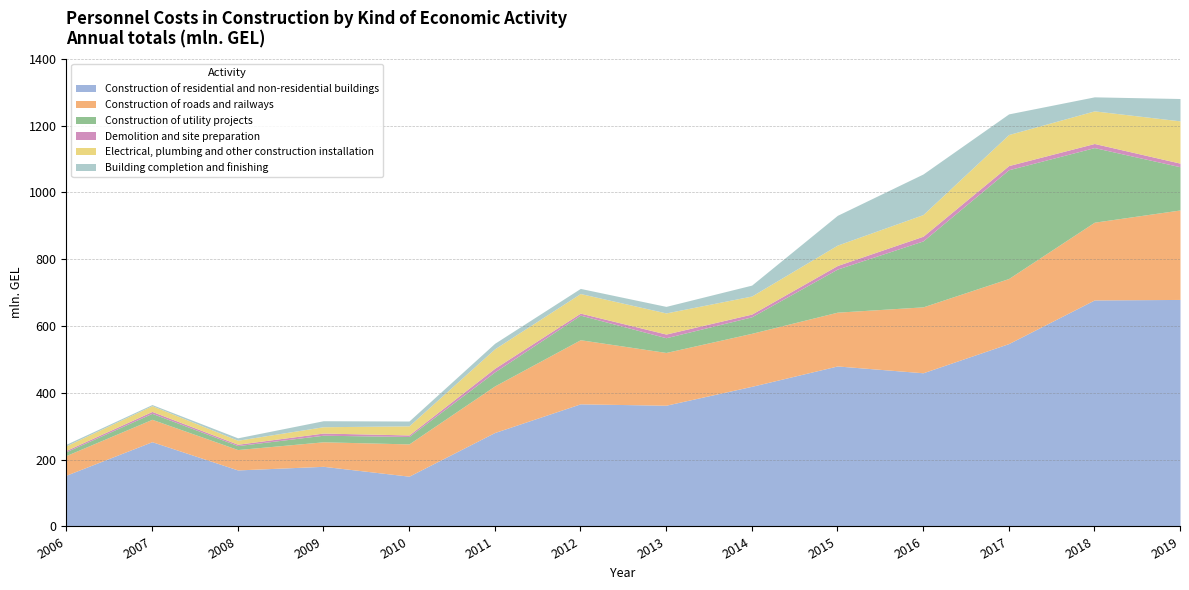

At which category does Building completion and finishing reach its first local valley?

2007